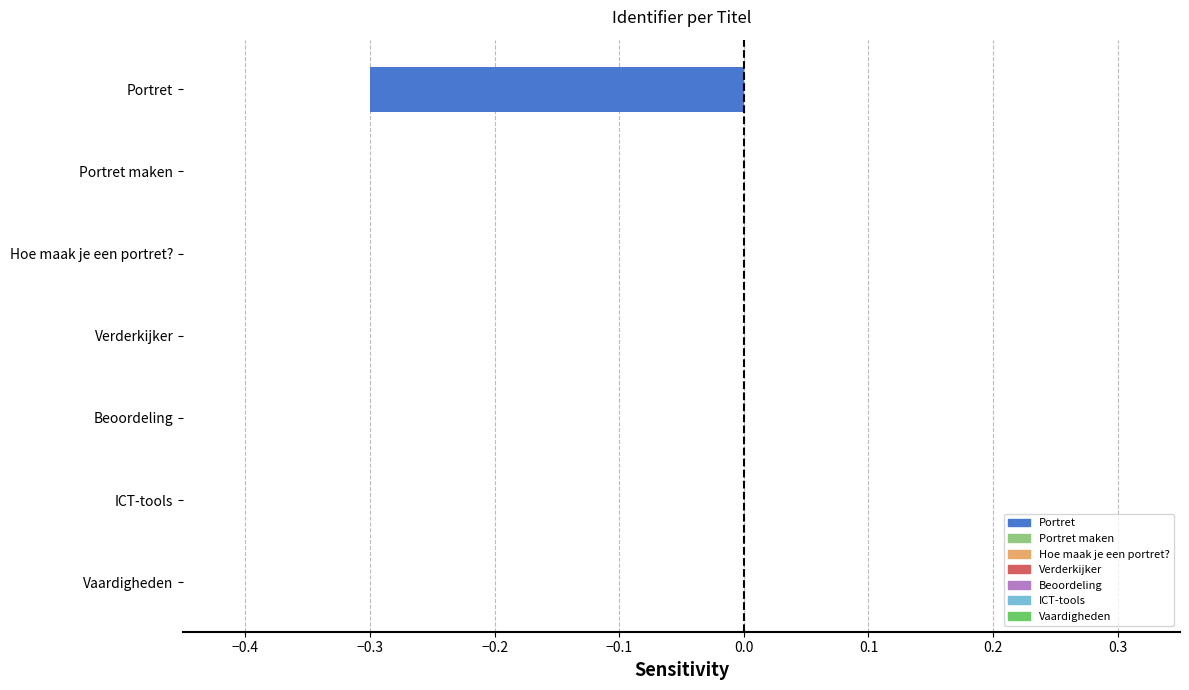

Is it true that the value at Portret is -0.3?

True